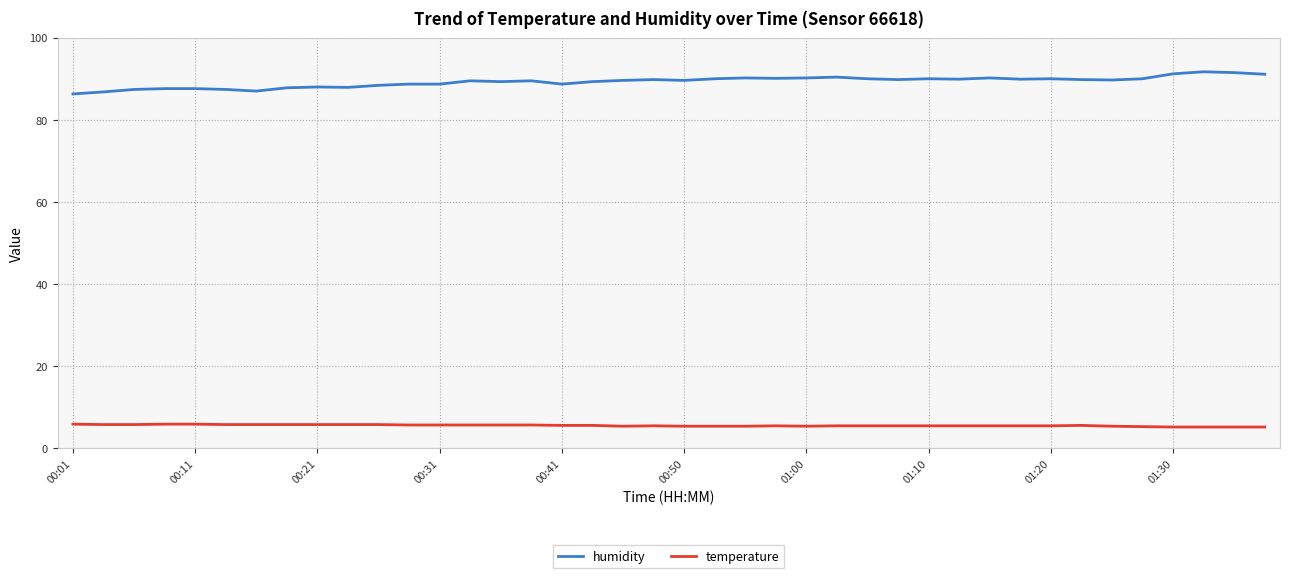

At how many categories does at least one series exceed 68?

40